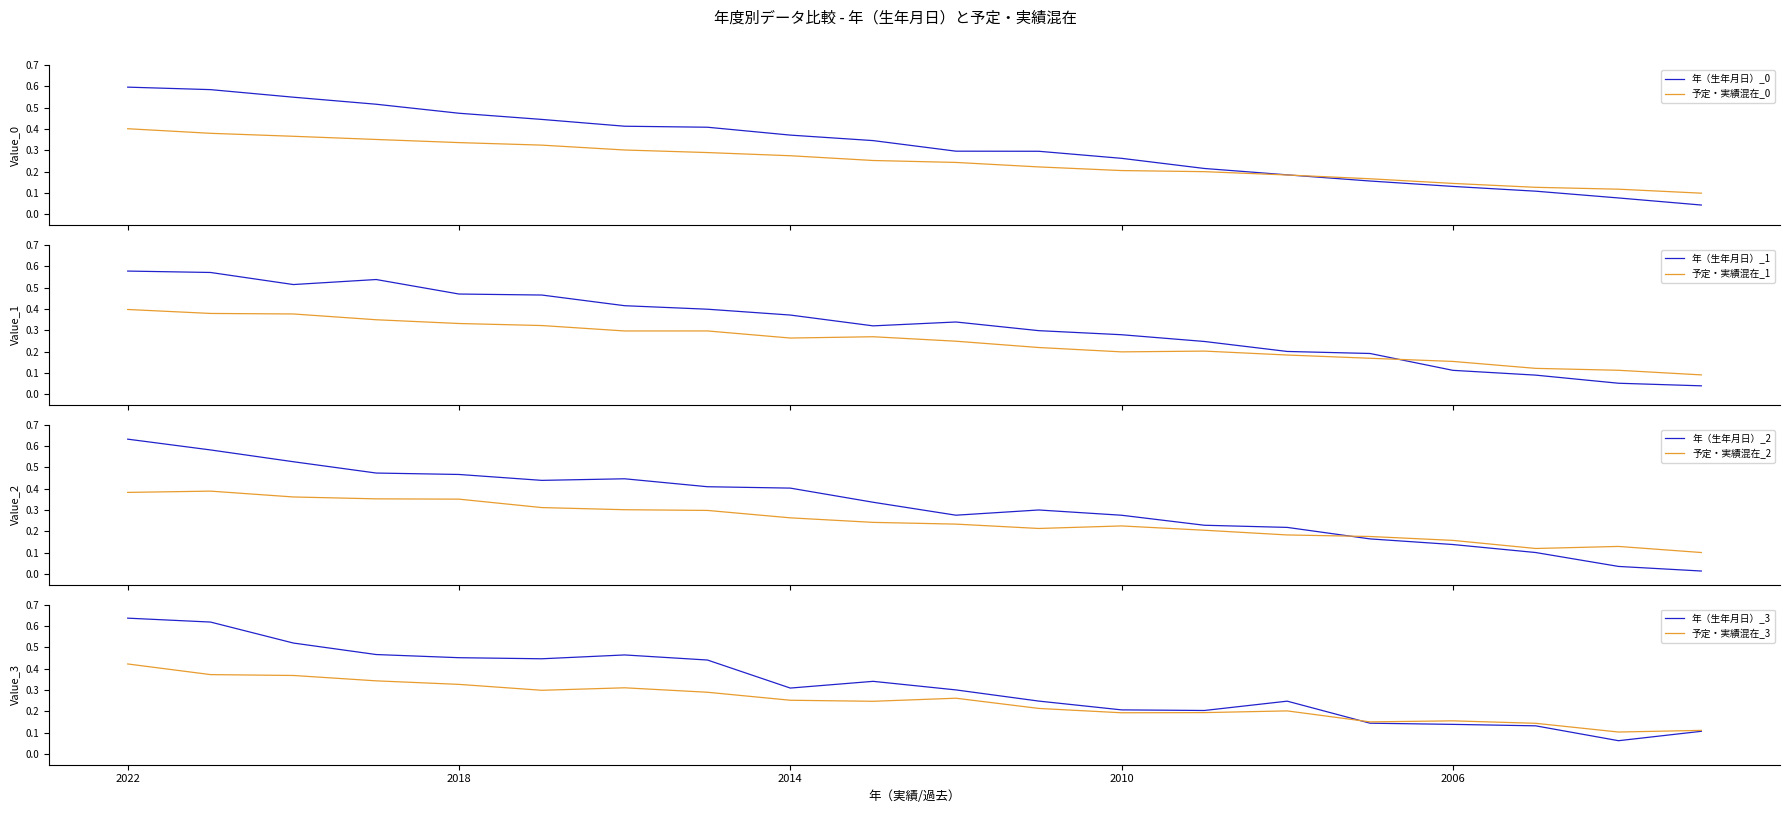

Read the 年（生年月日） value at 2022.

0.6